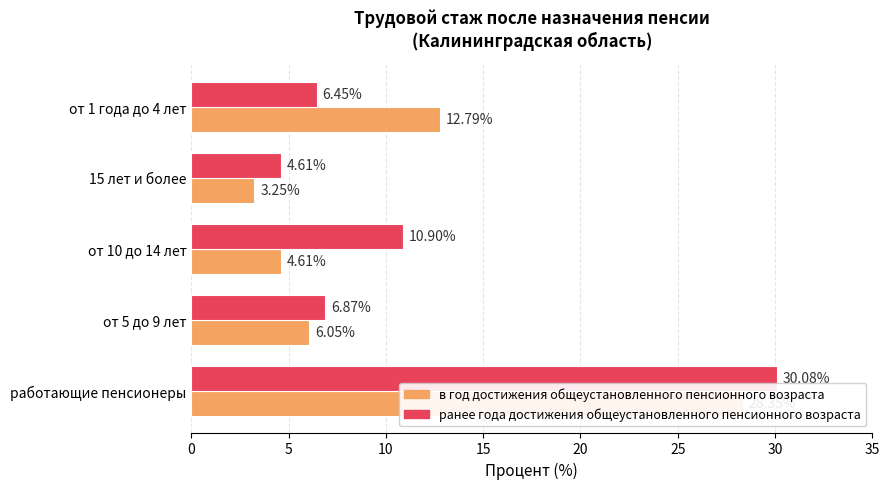

Is it true that ранее года достижения общеустановленного пенсионного возраста equals 4.6 at 15 лет и более?

True